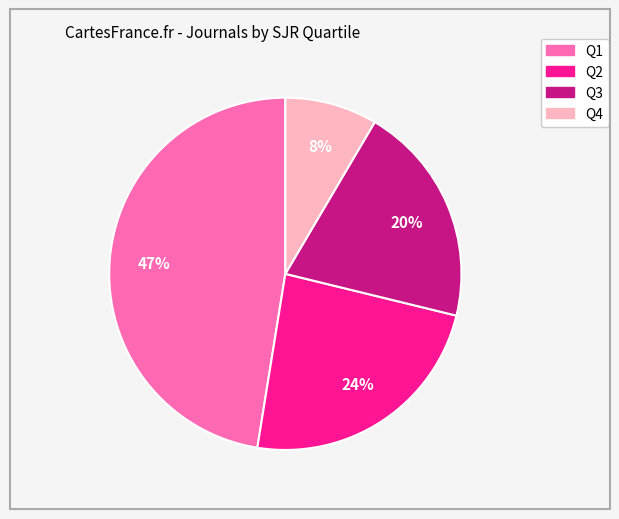

Does Q3 represent more than half of the total?

No